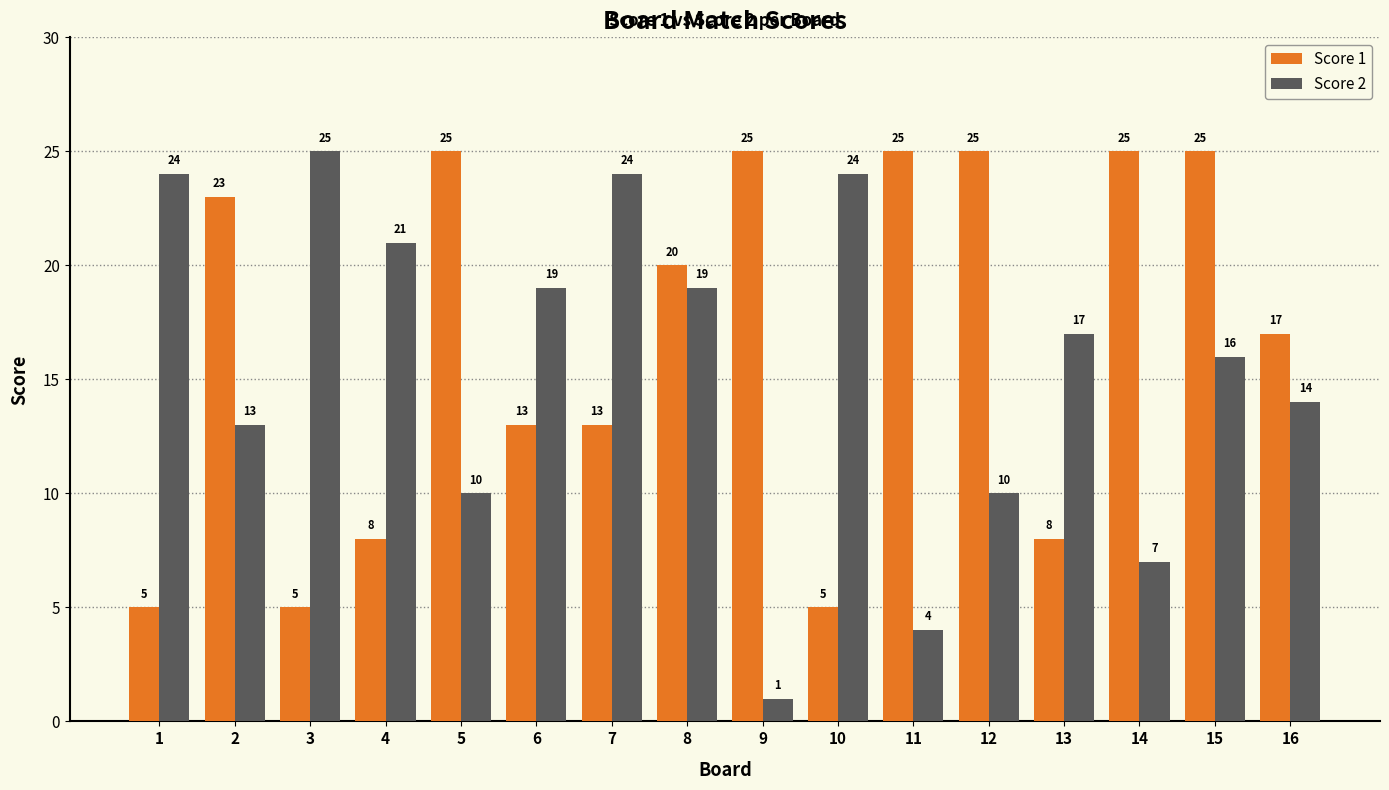

What is the maximum value shown in the chart?

25